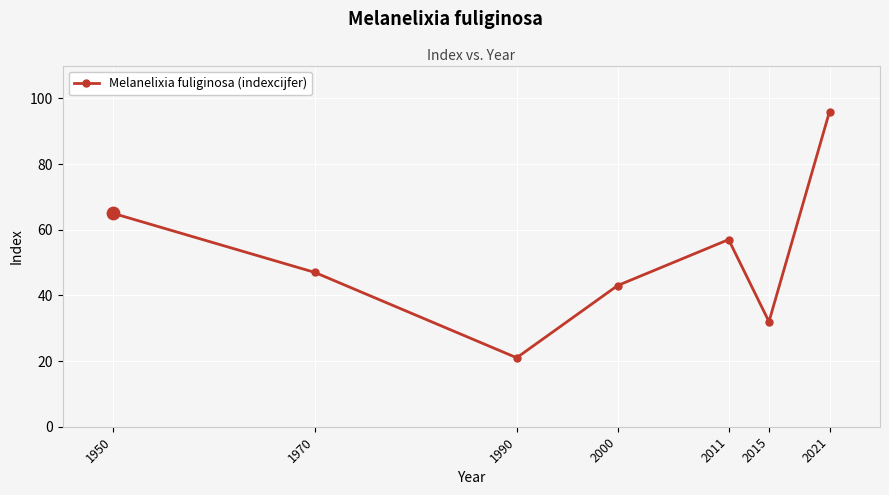

Which has a higher value, 1950 or 2021?

2021